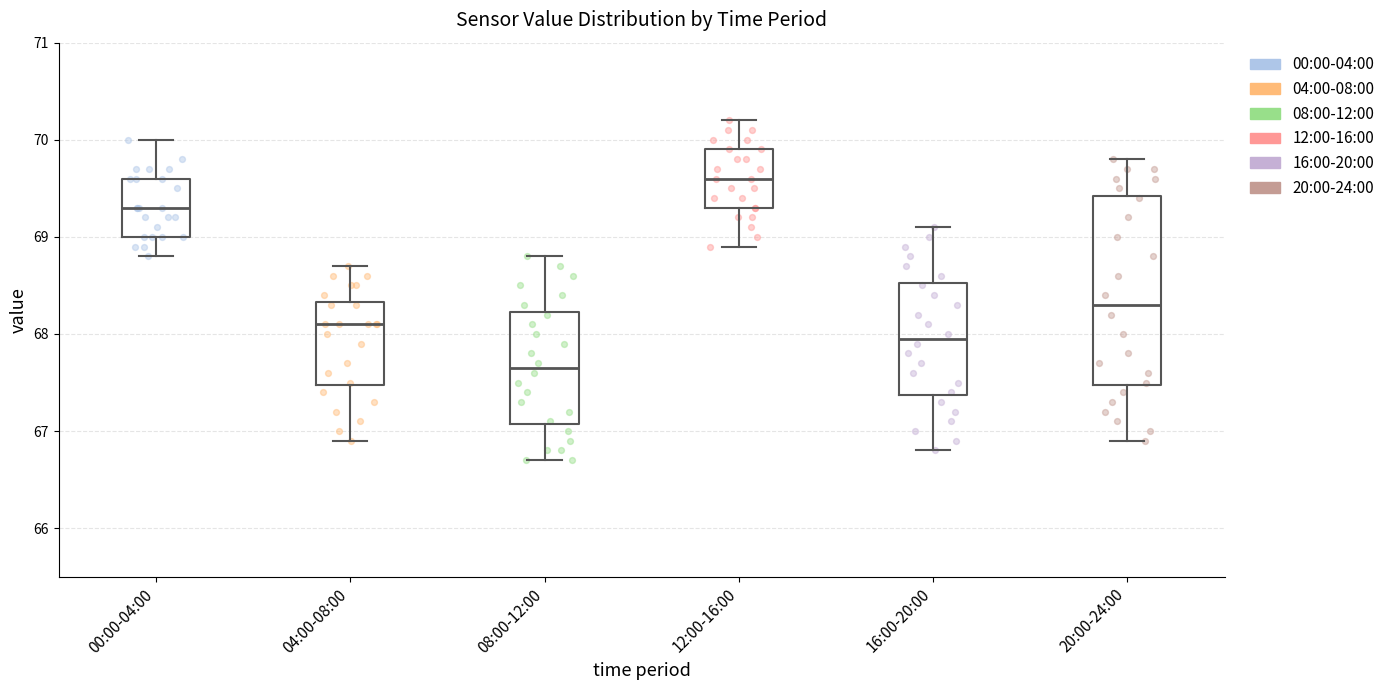

Which box is the tallest, from its lower edge to its upper edge?

20:00-24:00